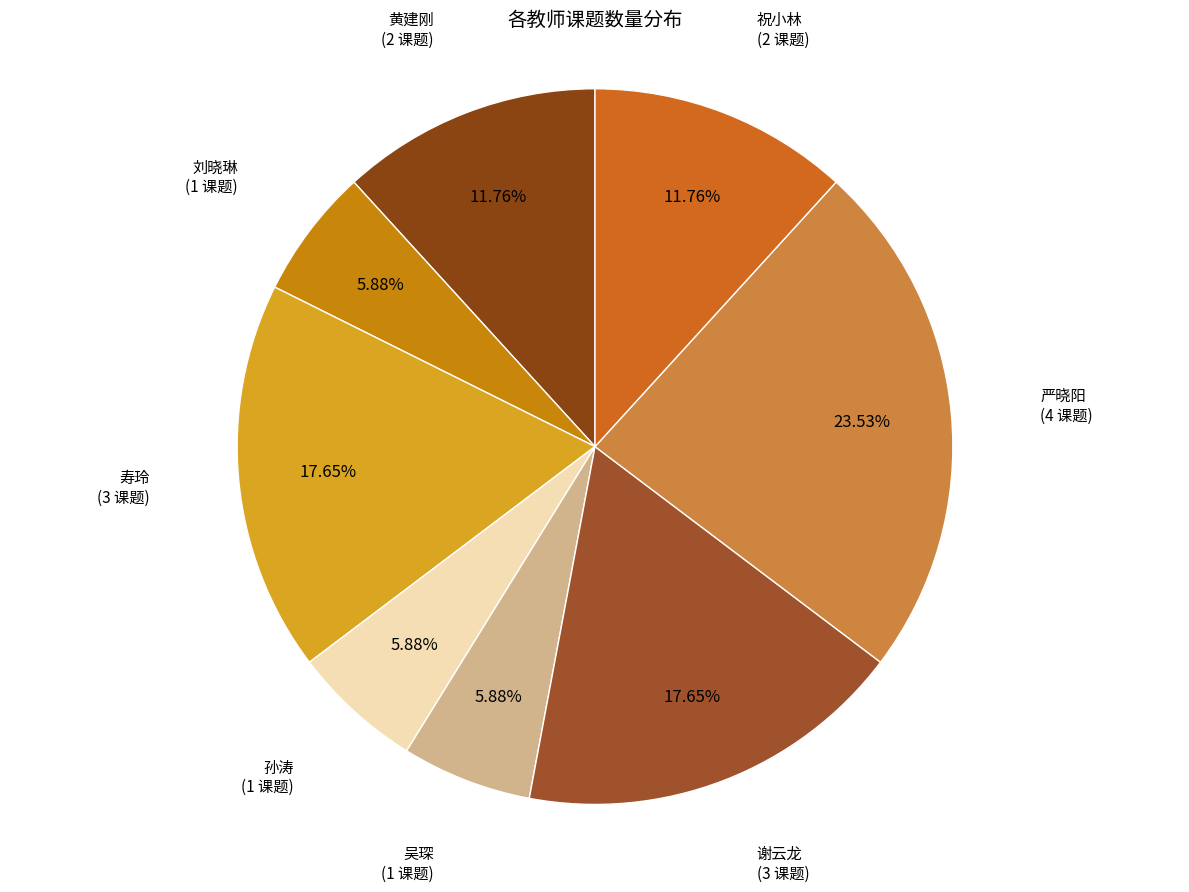

How many segments does this pie chart have?

8